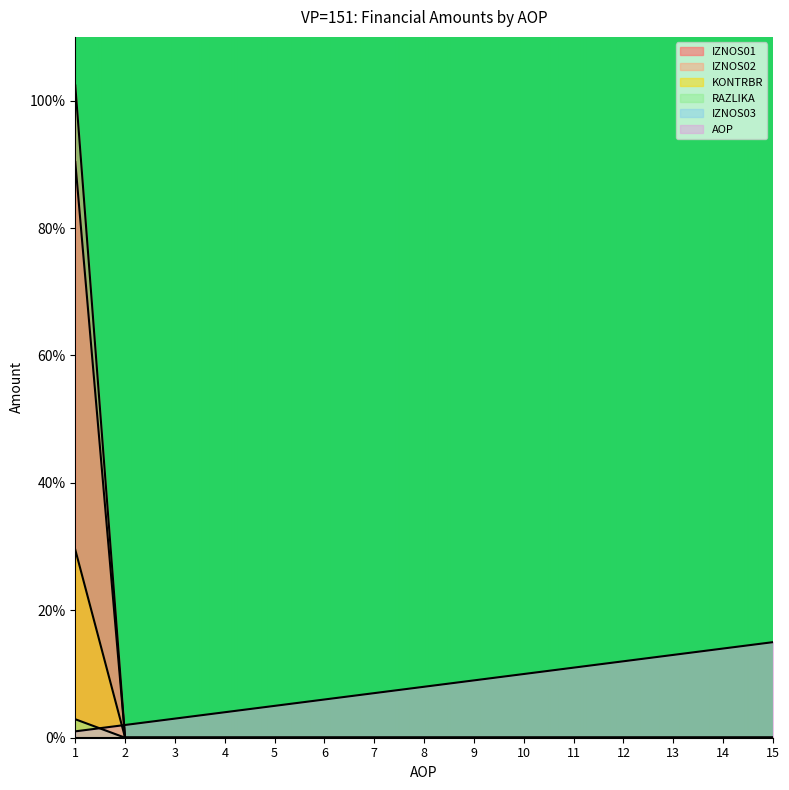

Which series has the largest total across all categories?

AOP